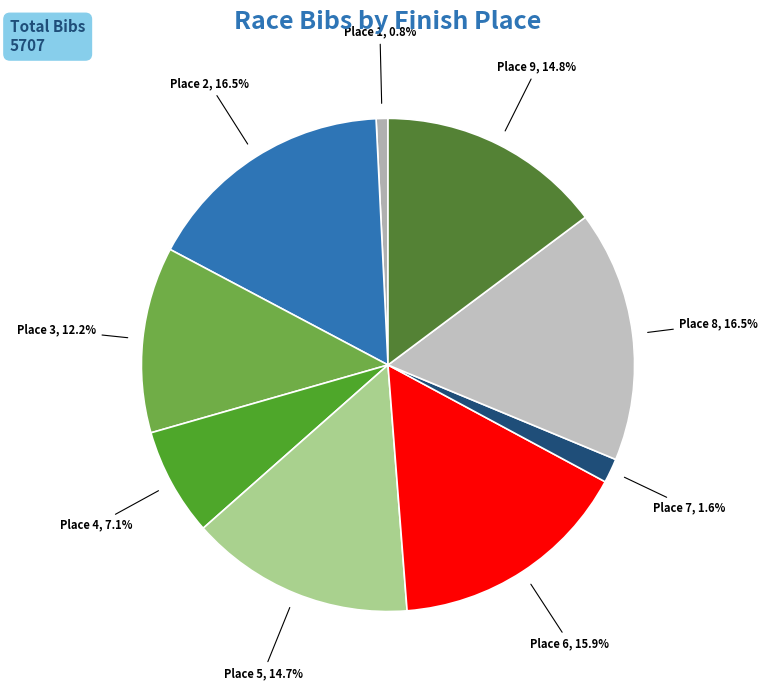

Between Place 5 and Place 1, which is larger?

Place 5